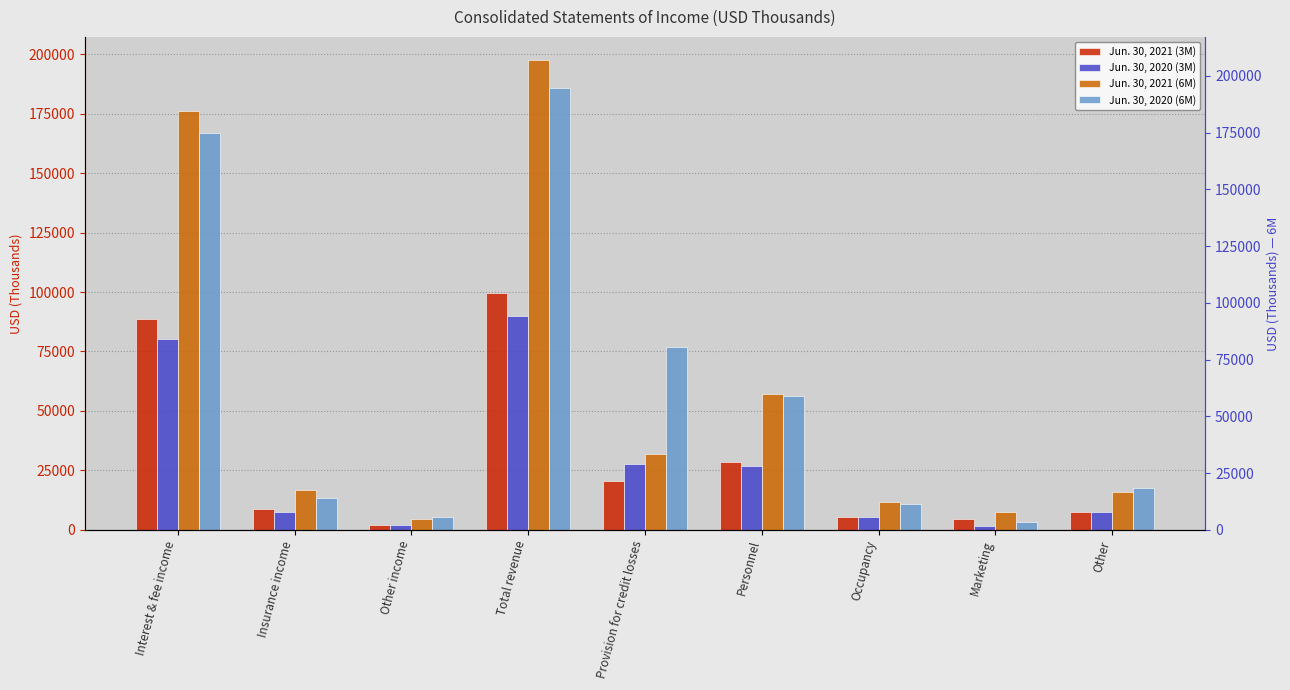

What is the average value of the Jun. 30, 2020 (3M) series?

27636